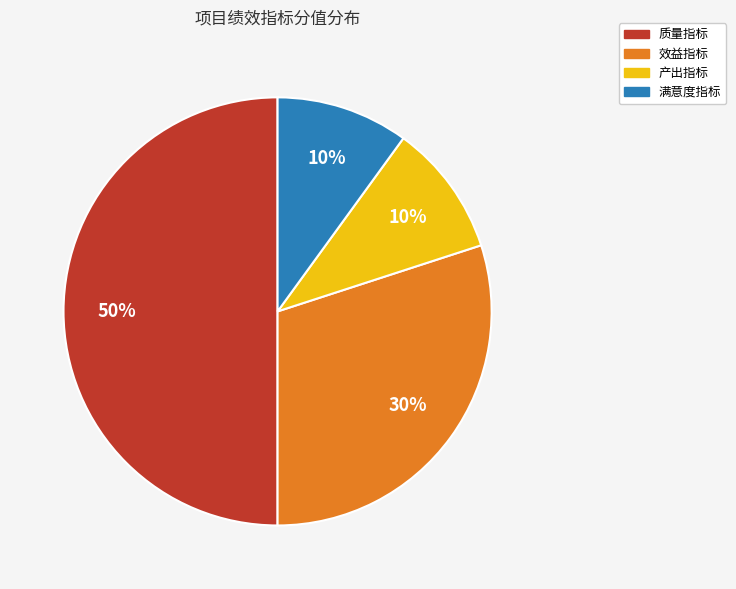

Count the number of slices in the pie.

4